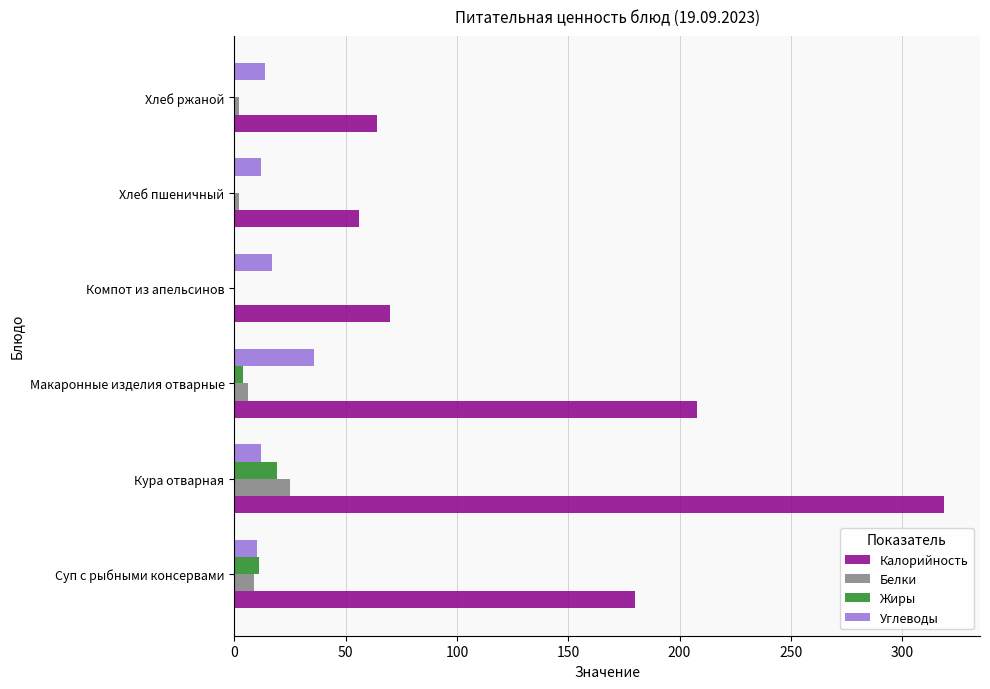

What is the approximate value of Белки at Кура отварная?

25.0